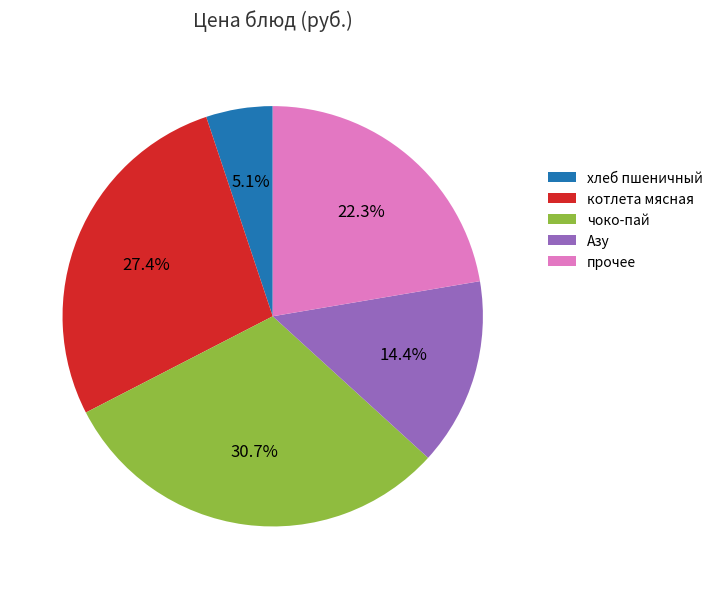

To the nearest percent, what is the average slice percentage?

20%